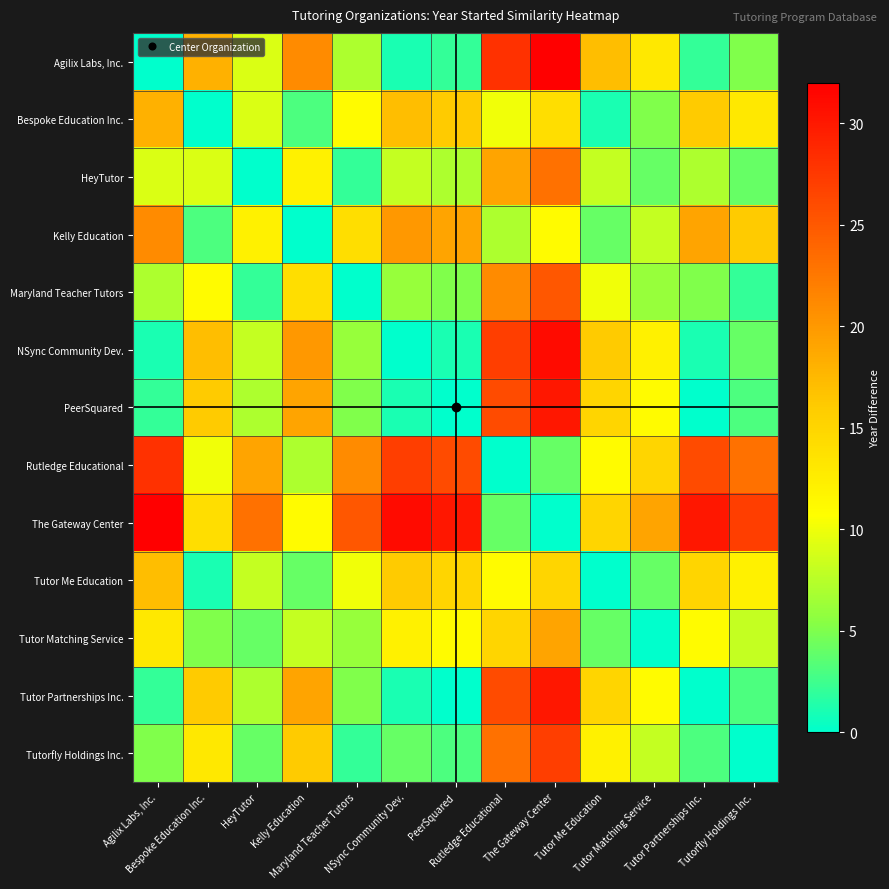

Reading right to left, what are all the values shown in this chart?

Agilix Labs, Inc.: Tutorfly Holdings Inc.=5	Tutor Partnerships Inc.=2	Tutor Matching Service=13	Tutor Me Education=17	The Gateway Center=32	Rutledge Educational=28	PeerSquared=2	NSync Community Dev.=1	Maryland Teacher Tutors=7	Kelly Education=21	HeyTutor=9	Bespoke Education Inc.=18	Agilix Labs, Inc.=0
Bespoke Education Inc.: Tutorfly Holdings Inc.=13	Tutor Partnerships Inc.=16	Tutor Matching Service=5	Tutor Me Education=1	The Gateway Center=14	Rutledge Educational=10	PeerSquared=16	NSync Community Dev.=17	Maryland Teacher Tutors=11	Kelly Education=3	HeyTutor=9	Bespoke Education Inc.=0	Agilix Labs, Inc.=18
HeyTutor: Tutorfly Holdings Inc.=4	Tutor Partnerships Inc.=7	Tutor Matching Service=4	Tutor Me Education=8	The Gateway Center=23	Rutledge Educational=19	PeerSquared=7	NSync Community Dev.=8	Maryland Teacher Tutors=2	Kelly Education=12	HeyTutor=0	Bespoke Education Inc.=9	Agilix Labs, Inc.=9
Kelly Education: Tutorfly Holdings Inc.=16	Tutor Partnerships Inc.=19	Tutor Matching Service=8	Tutor Me Education=4	The Gateway Center=11	Rutledge Educational=7	PeerSquared=19	NSync Community Dev.=20	Maryland Teacher Tutors=14	Kelly Education=0	HeyTutor=12	Bespoke Education Inc.=3	Agilix Labs, Inc.=21
Maryland Teacher Tutors: Tutorfly Holdings Inc.=2	Tutor Partnerships Inc.=5	Tutor Matching Service=6	Tutor Me Education=10	The Gateway Center=25	Rutledge Educational=21	PeerSquared=5	NSync Community Dev.=6	Maryland Teacher Tutors=0	Kelly Education=14	HeyTutor=2	Bespoke Education Inc.=11	Agilix Labs, Inc.=7
NSync Community Dev.: Tutorfly Holdings Inc.=4	Tutor Partnerships Inc.=1	Tutor Matching Service=12	Tutor Me Education=16	The Gateway Center=31	Rutledge Educational=27	PeerSquared=1	NSync Community Dev.=0	Maryland Teacher Tutors=6	Kelly Education=20	HeyTutor=8	Bespoke Education Inc.=17	Agilix Labs, Inc.=1
PeerSquared: Tutorfly Holdings Inc.=3	Tutor Partnerships Inc.=0	Tutor Matching Service=11	Tutor Me Education=15	The Gateway Center=30	Rutledge Educational=26	PeerSquared=0	NSync Community Dev.=1	Maryland Teacher Tutors=5	Kelly Education=19	HeyTutor=7	Bespoke Education Inc.=16	Agilix Labs, Inc.=2
Rutledge Educational: Tutorfly Holdings Inc.=23	Tutor Partnerships Inc.=26	Tutor Matching Service=15	Tutor Me Education=11	The Gateway Center=4	Rutledge Educational=0	PeerSquared=26	NSync Community Dev.=27	Maryland Teacher Tutors=21	Kelly Education=7	HeyTutor=19	Bespoke Education Inc.=10	Agilix Labs, Inc.=28
The Gateway Center: Tutorfly Holdings Inc.=27	Tutor Partnerships Inc.=30	Tutor Matching Service=19	Tutor Me Education=15	The Gateway Center=0	Rutledge Educational=4	PeerSquared=30	NSync Community Dev.=31	Maryland Teacher Tutors=25	Kelly Education=11	HeyTutor=23	Bespoke Education Inc.=14	Agilix Labs, Inc.=32
Tutor Me Education: Tutorfly Holdings Inc.=12	Tutor Partnerships Inc.=15	Tutor Matching Service=4	Tutor Me Education=0	The Gateway Center=15	Rutledge Educational=11	PeerSquared=15	NSync Community Dev.=16	Maryland Teacher Tutors=10	Kelly Education=4	HeyTutor=8	Bespoke Education Inc.=1	Agilix Labs, Inc.=17
Tutor Matching Service: Tutorfly Holdings Inc.=8	Tutor Partnerships Inc.=11	Tutor Matching Service=0	Tutor Me Education=4	The Gateway Center=19	Rutledge Educational=15	PeerSquared=11	NSync Community Dev.=12	Maryland Teacher Tutors=6	Kelly Education=8	HeyTutor=4	Bespoke Education Inc.=5	Agilix Labs, Inc.=13
Tutor Partnerships Inc.: Tutorfly Holdings Inc.=3	Tutor Partnerships Inc.=0	Tutor Matching Service=11	Tutor Me Education=15	The Gateway Center=30	Rutledge Educational=26	PeerSquared=0	NSync Community Dev.=1	Maryland Teacher Tutors=5	Kelly Education=19	HeyTutor=7	Bespoke Education Inc.=16	Agilix Labs, Inc.=2
Tutorfly Holdings Inc.: Tutorfly Holdings Inc.=0	Tutor Partnerships Inc.=3	Tutor Matching Service=8	Tutor Me Education=12	The Gateway Center=27	Rutledge Educational=23	PeerSquared=3	NSync Community Dev.=4	Maryland Teacher Tutors=2	Kelly Education=16	HeyTutor=4	Bespoke Education Inc.=13	Agilix Labs, Inc.=5